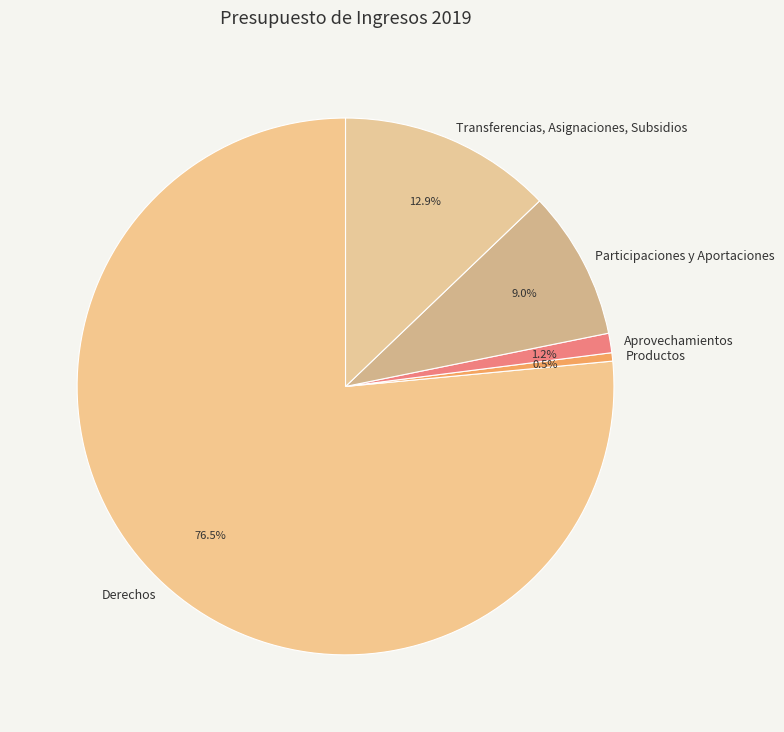

Count the number of slices in the pie.

5